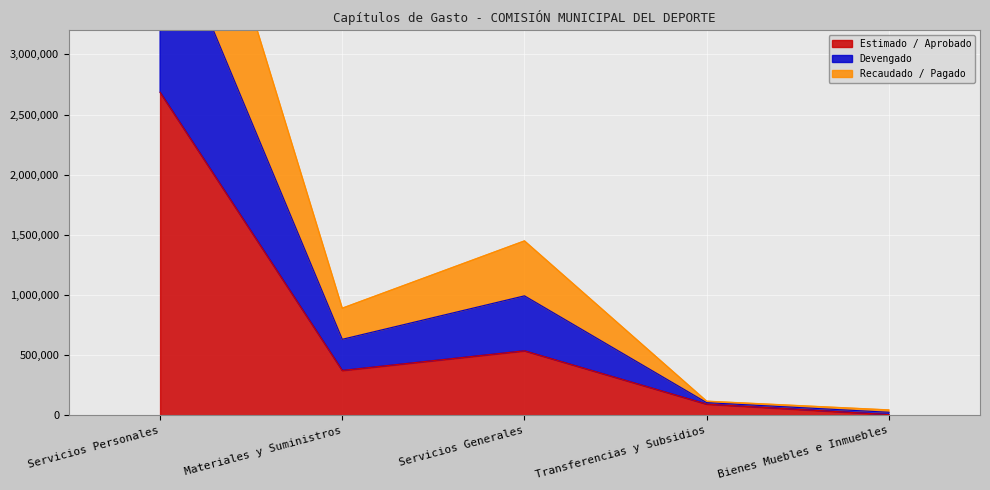

True or false: Recaudado / Pagado has a value of 1548938.1 at Servicios Generales.

False